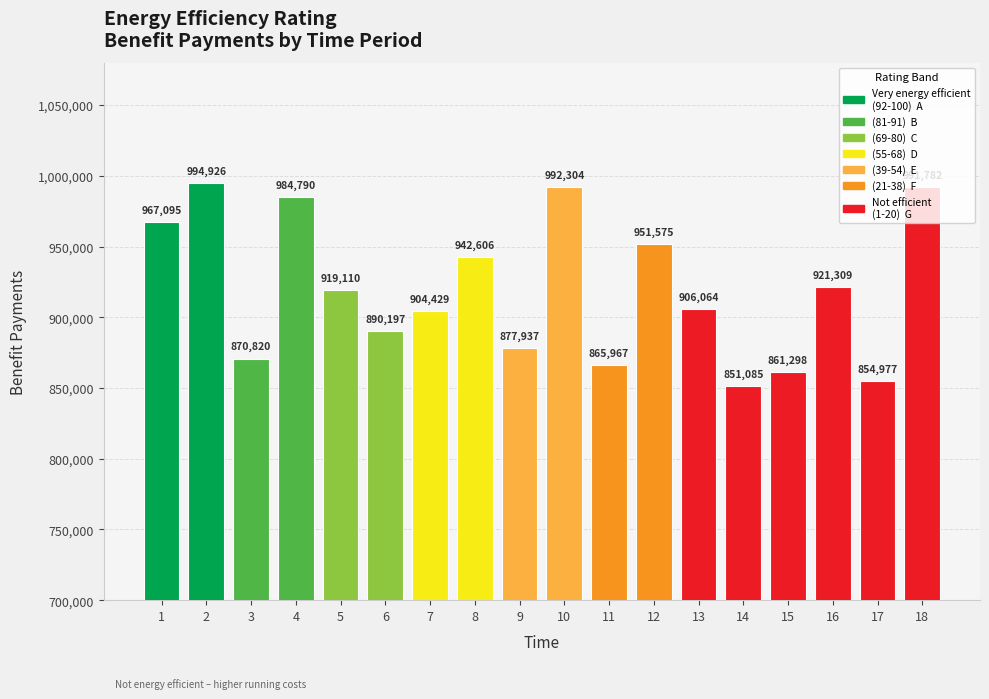

The chart shows a value of 244340 at 12. True or false?

False